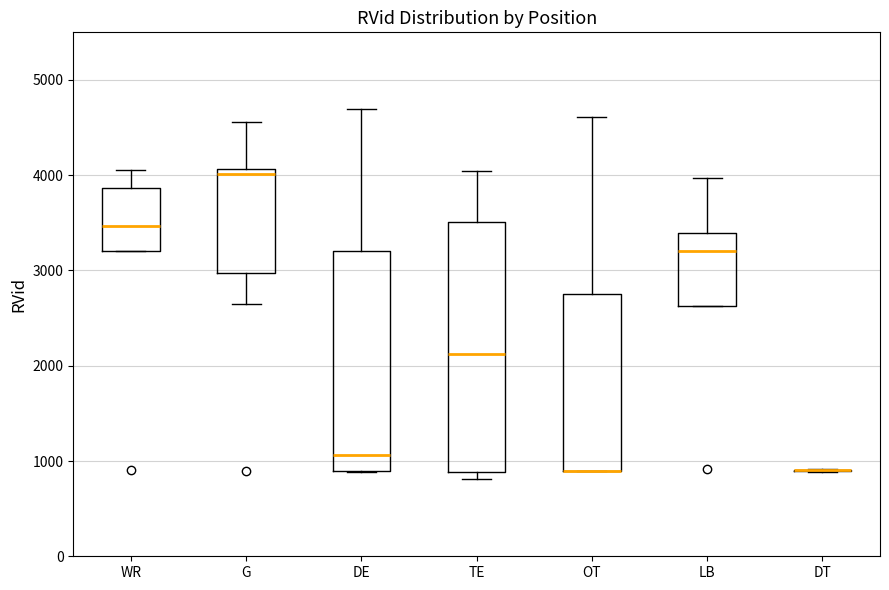

Reading left to right, transcribe this box plot: for each box, give where its median line is, the range the box spans, and where its two whiskers end, as read against the y-axis. The values are not printed on the chart, so give them approximately, as read against the axis.

WR: median 3500, box 3200 to 3900, whiskers 3200 to 4100
G: median 4000, box 3000 to 4100, whiskers 2600 to 4600
DE: median 1100, box 900 to 3200, whiskers 900 to 4700
TE: median 2100, box 900 to 3500, whiskers 800 to 4000
OT: median 900 (drawn on the box's lower edge), box 900 to 2800, whiskers 900 to 4600
LB: median 3200, box 2600 to 3400, whiskers 2600 to 4000
DT: box collapsed to a line at 900, whiskers 900 to 900